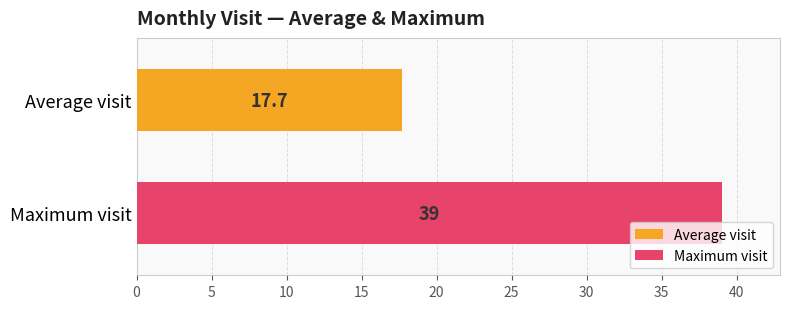

List the series in order of their overall mean, lowest first.

Average visit, Maximum visit